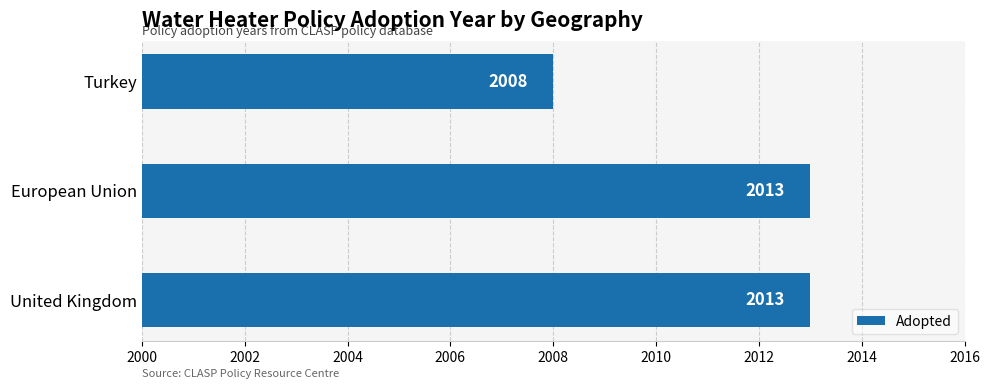

What is the minimum value shown in the chart?

2008